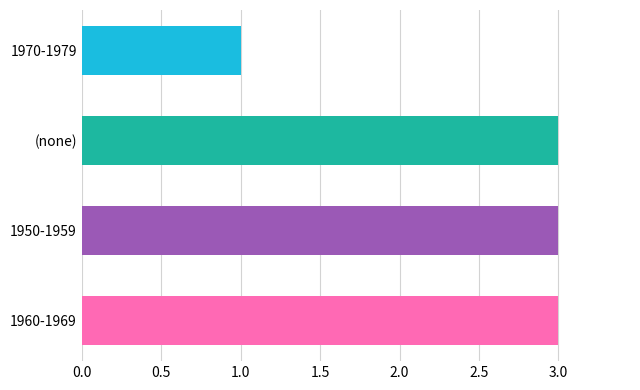

What is the sum of the values at (none) and 1950-1959?

6